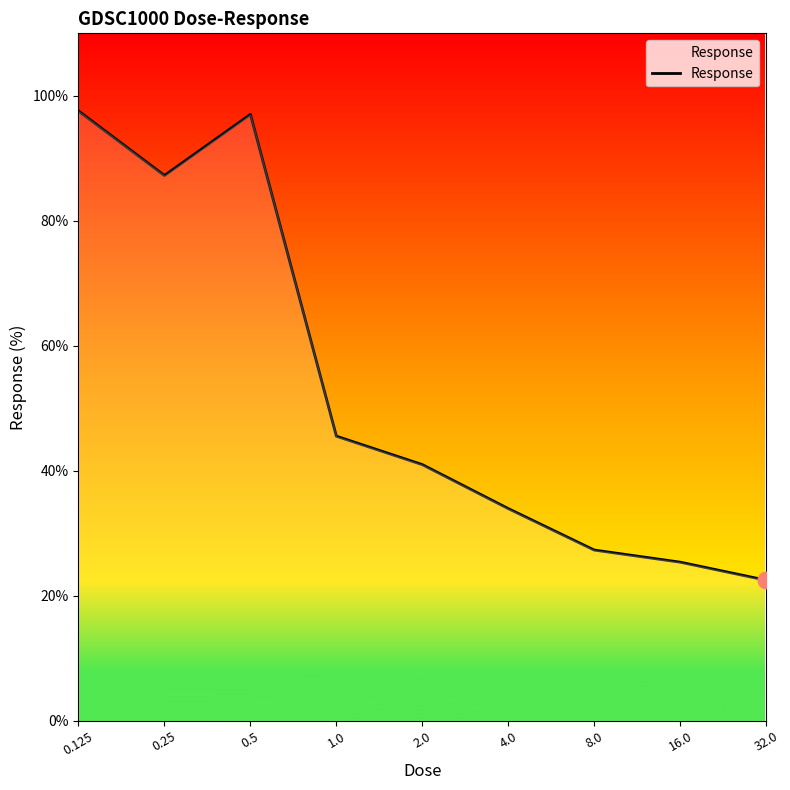

What is the smallest value displayed?

22.5